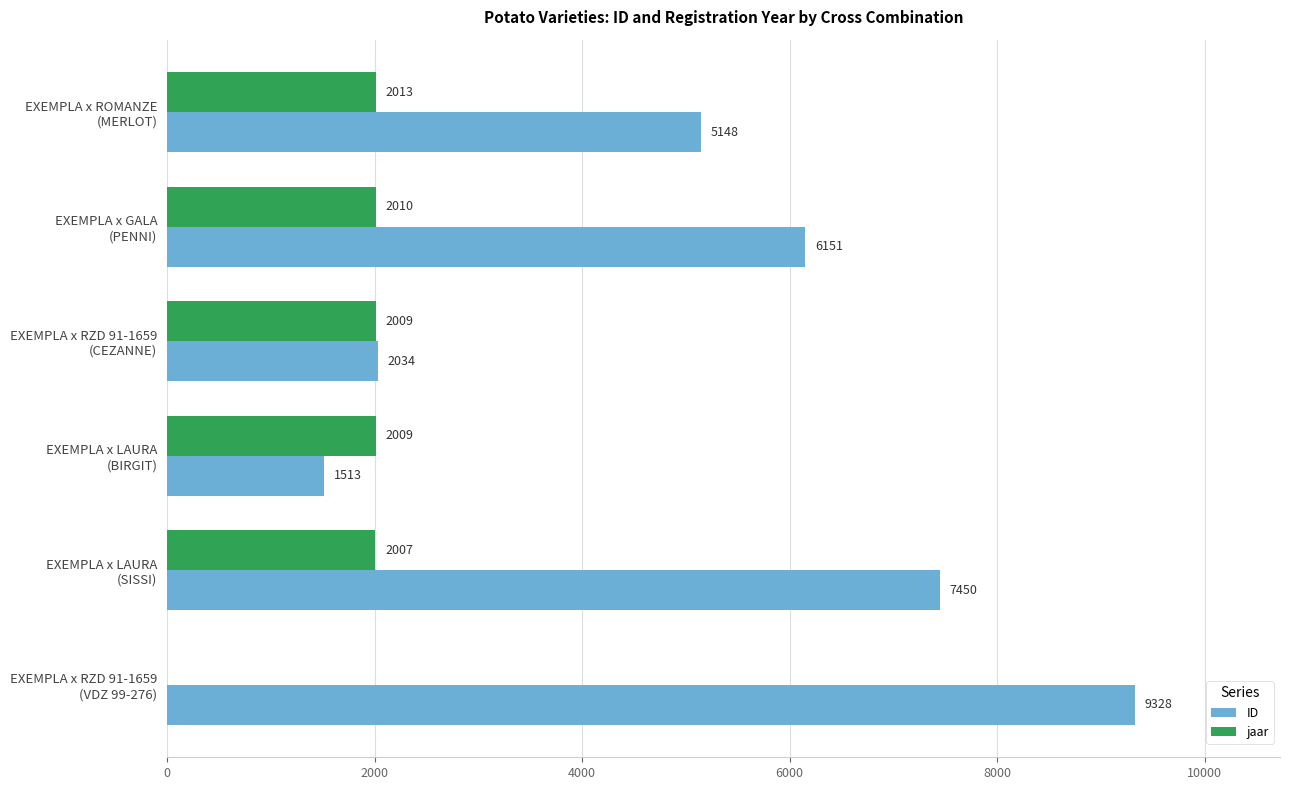

What is the highest value of the ID series?

9328